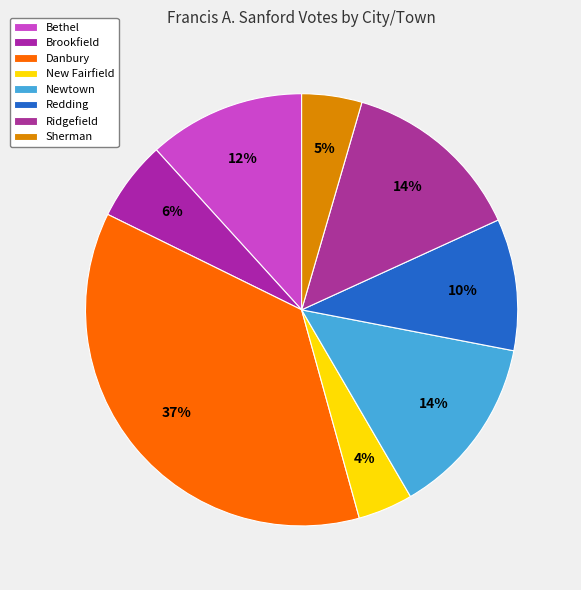

What is the change in value from Danbury to New Fairfield?

-570